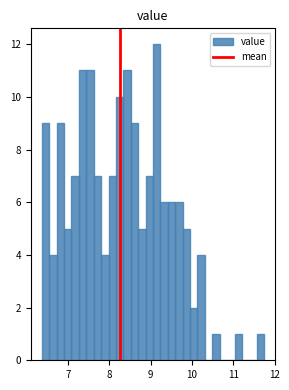

Around what value on the x-axis is the tallest bar? Give the approximate position of its centre, as read against the axis.

9.1